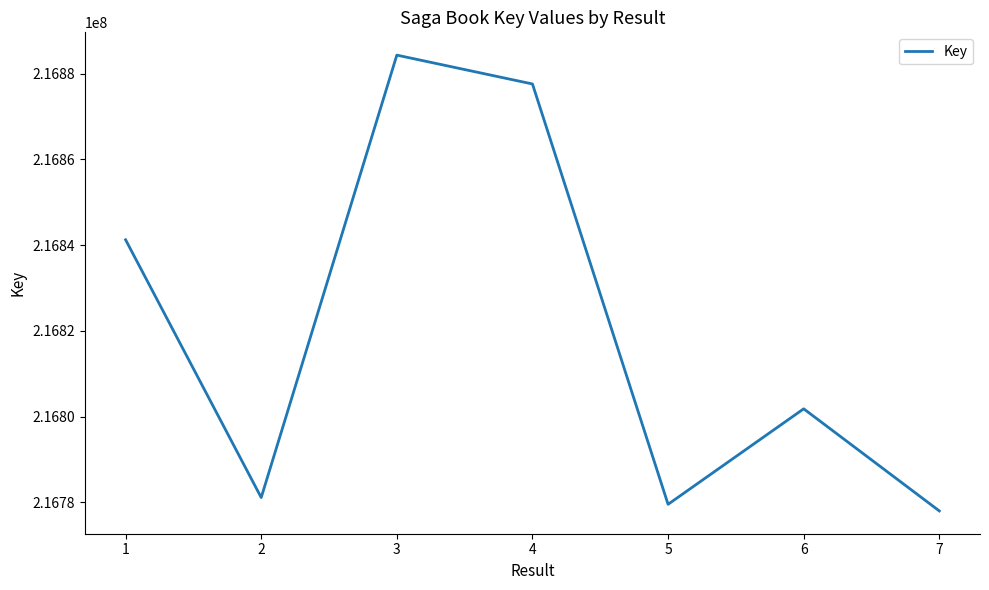

What value does the data have at 1?

216841275